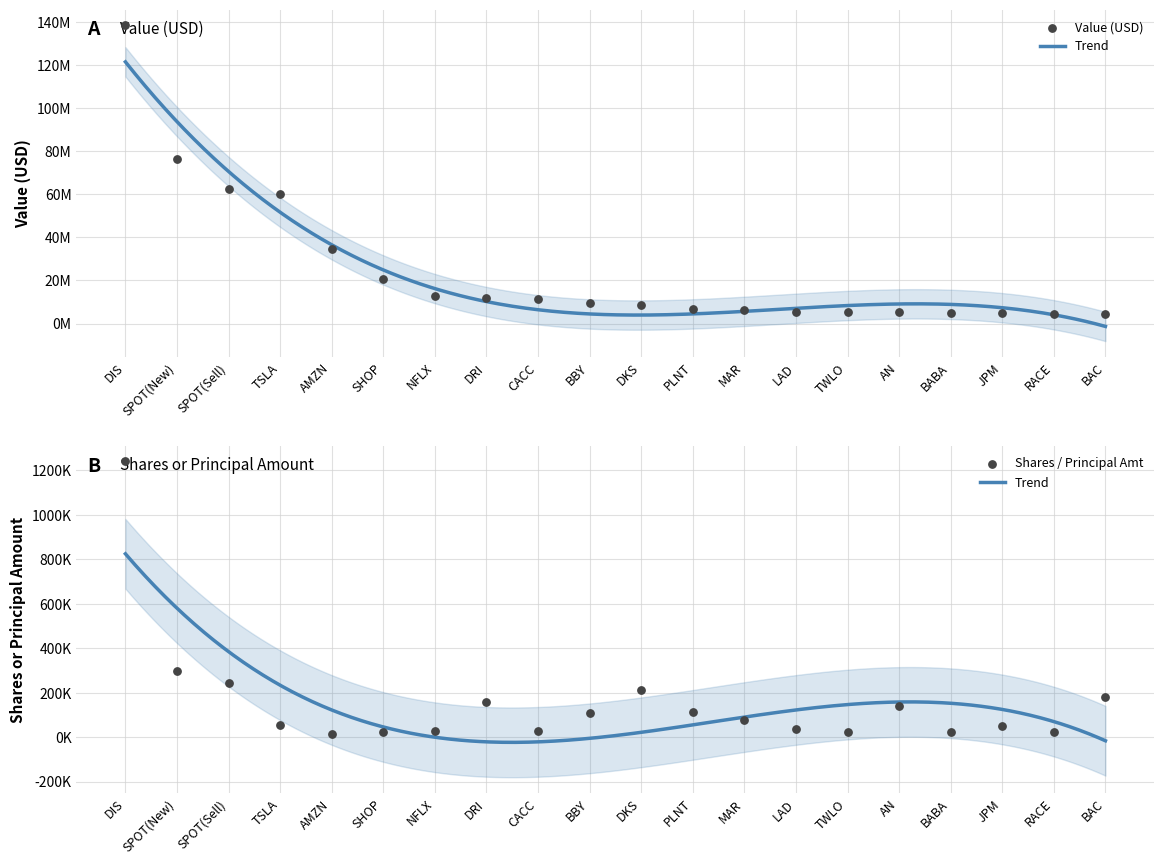

At which category is the sum across all series the highest?

DIS